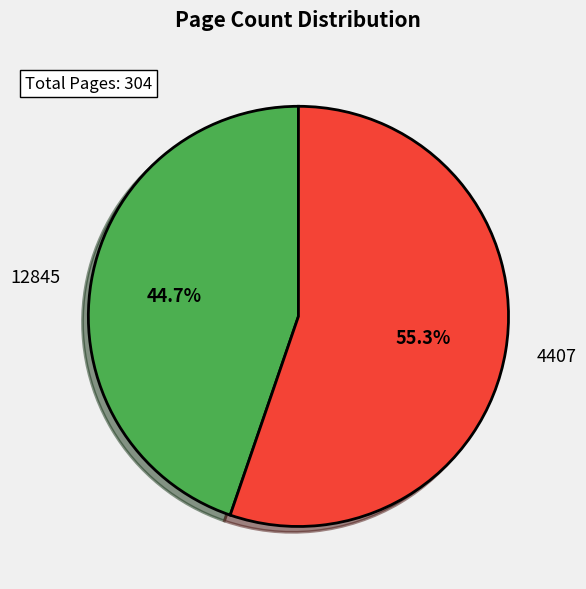

Count the number of slices in the pie.

2